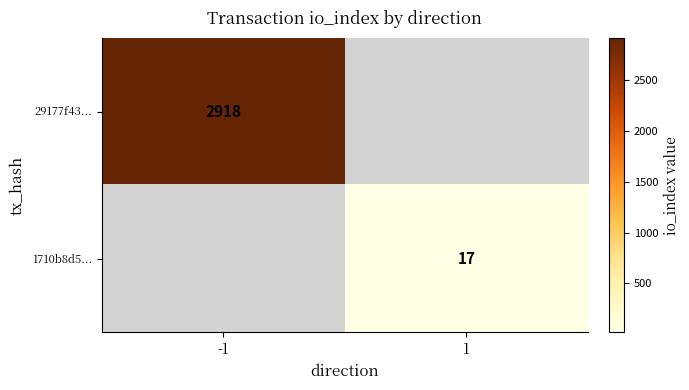

Is the value of 29177f43... at -1 greater than the value of 1710b8d5... at 1?

Yes